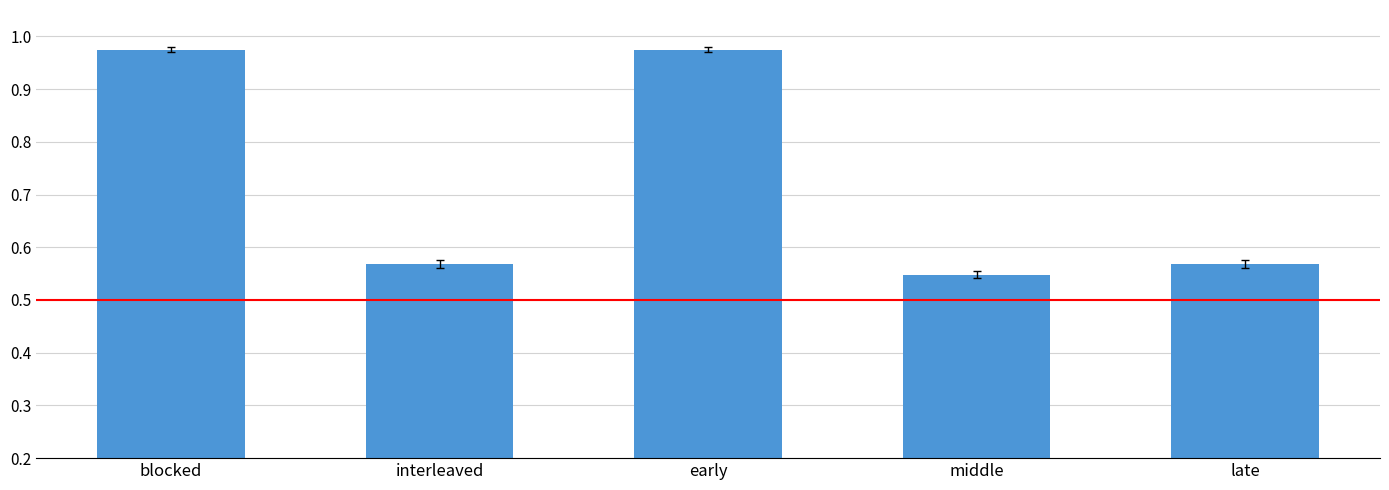

Which category has the lowest value across all series?

middle